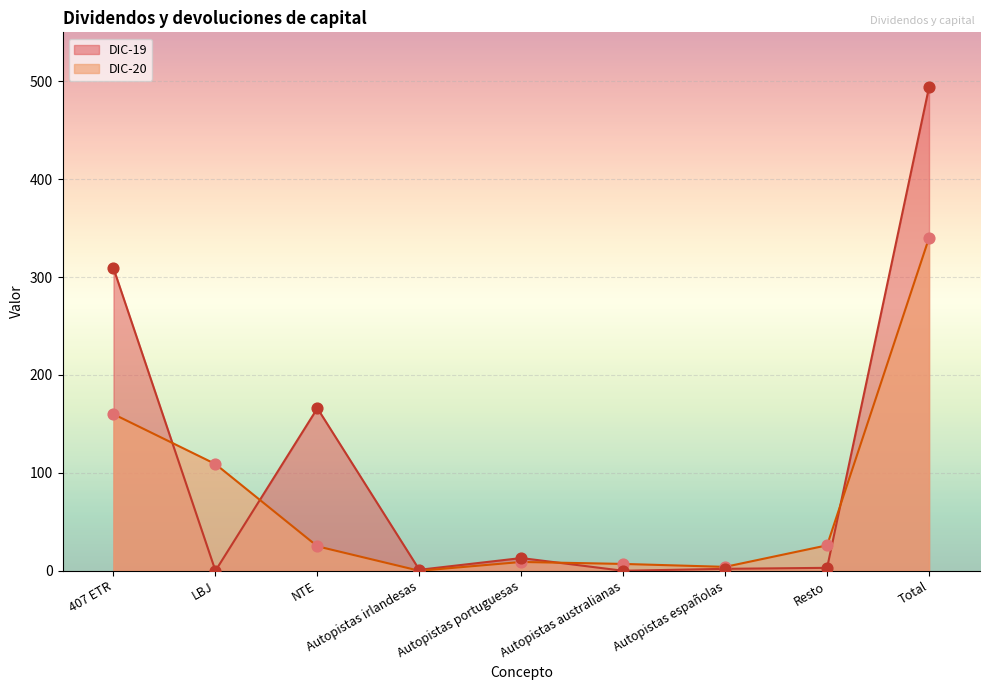

Which series has the largest total across all categories?

DIC-19